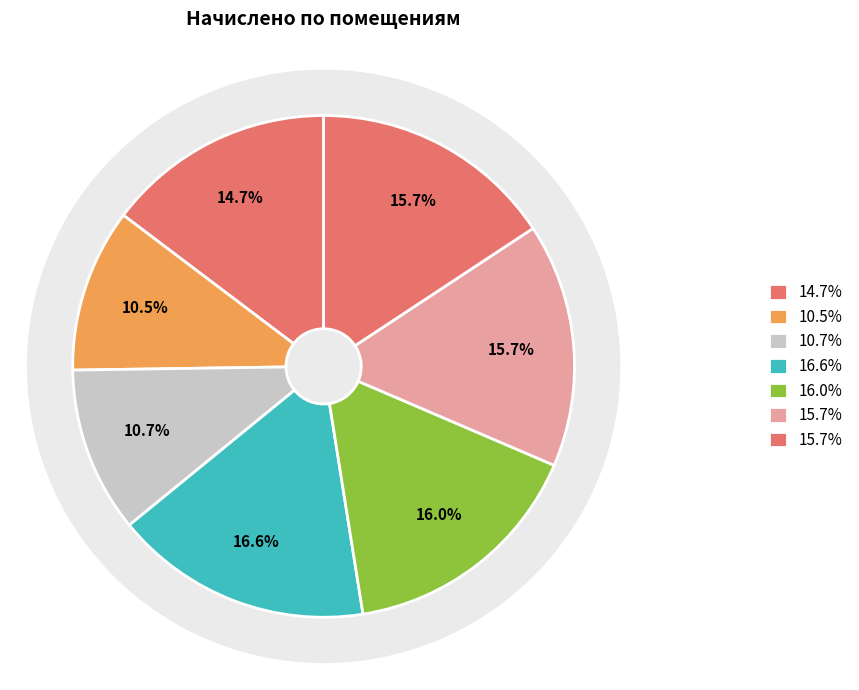

Is there any slice that represents more than half of the pie?

No